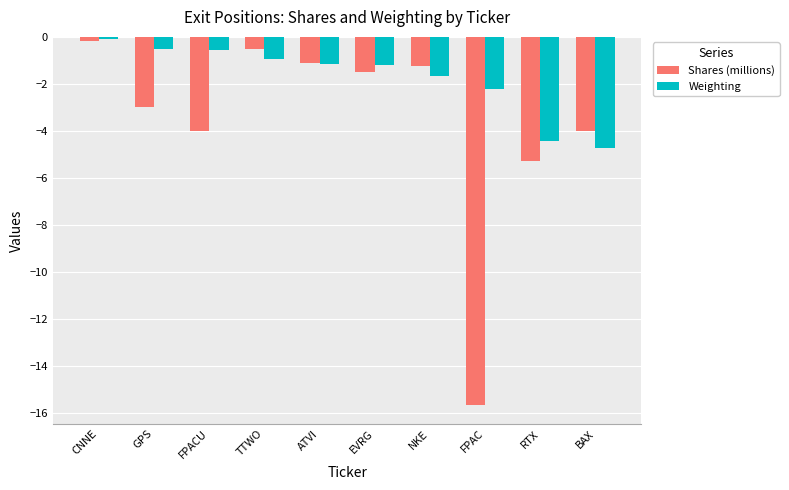

Rank the series at BAX from highest to lowest value.

Shares (millions), Weighting